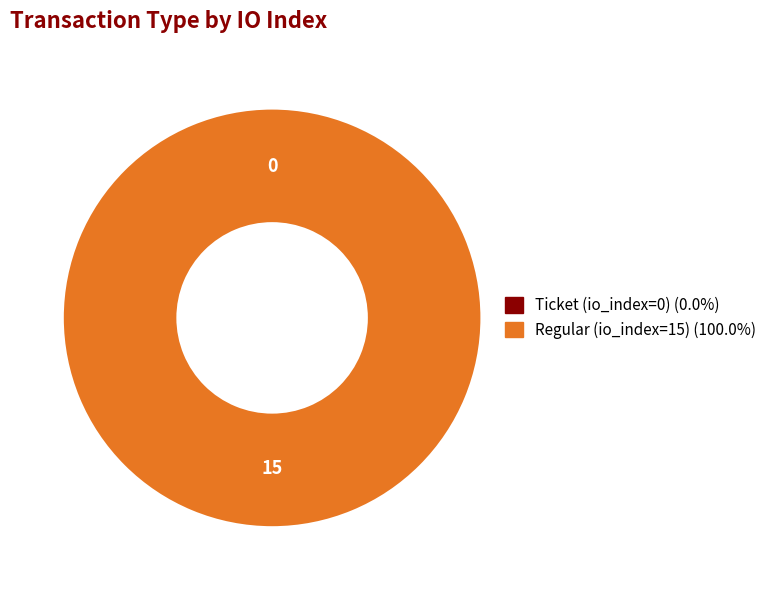

Does Regular (io_index=15) account for over 50% of the chart?

Yes